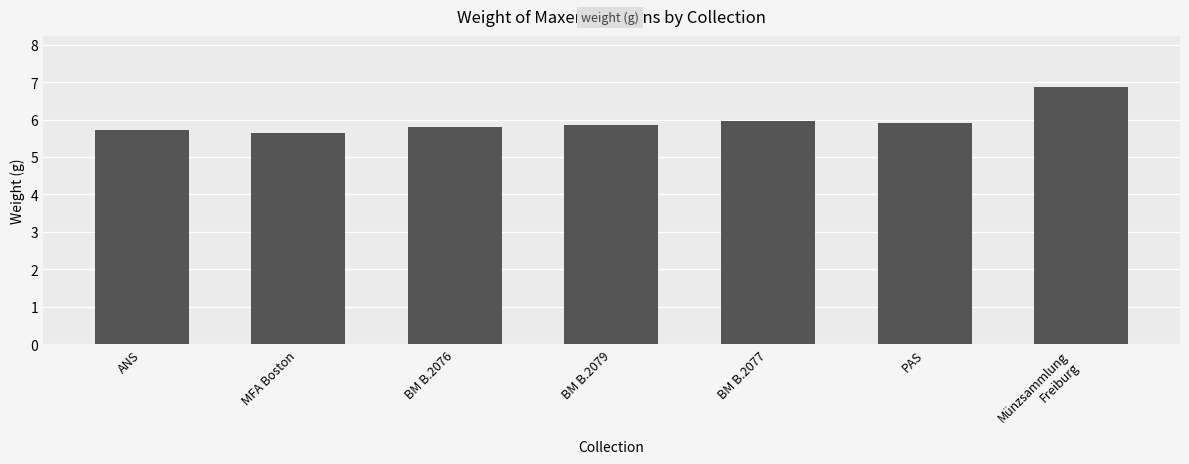

Which label corresponds to the largest value in the chart?

Münzsammlung
Freiburg